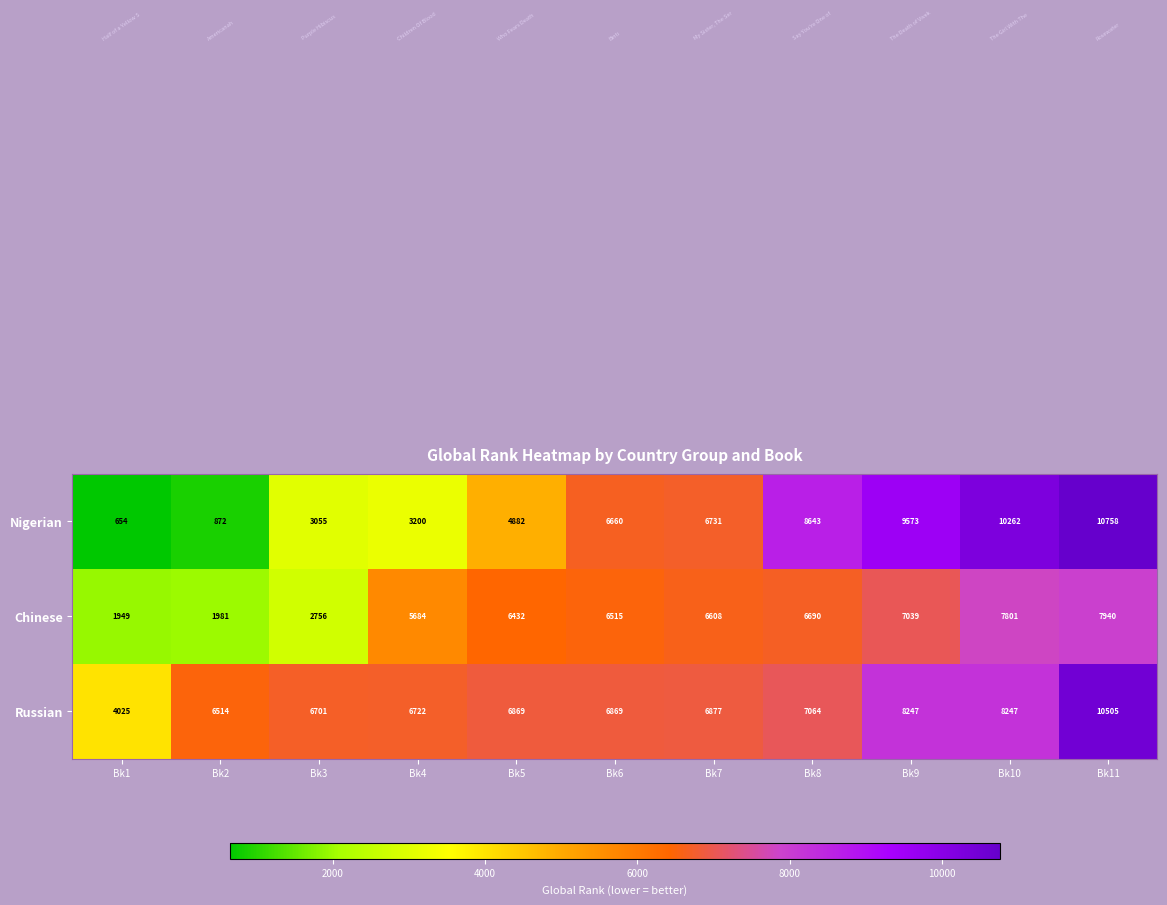

True or false: Nigerian has a value of 6660 at Bk6.

True